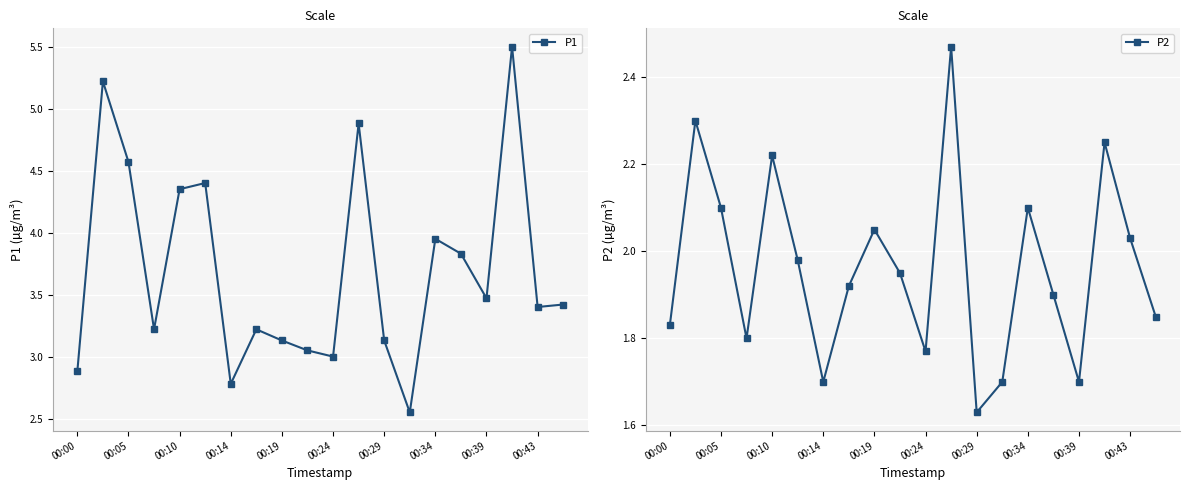

Reading left to right, what are all the values shown in this chart?

P1: 2.9	5.2	4.6	3.2	4.3	4.4	2.8	3.2	3.1	3.0	3.0	4.9	3.1	2.5	4.0	3.8	3.5	5.5	3.4	3.4
P2: 1.8	2.3	2.1	1.8	2.2	2.0	1.7	1.9	2.0	1.9	1.8	2.5	1.6	1.7	2.1	1.9	1.7	2.2	2.0	1.9